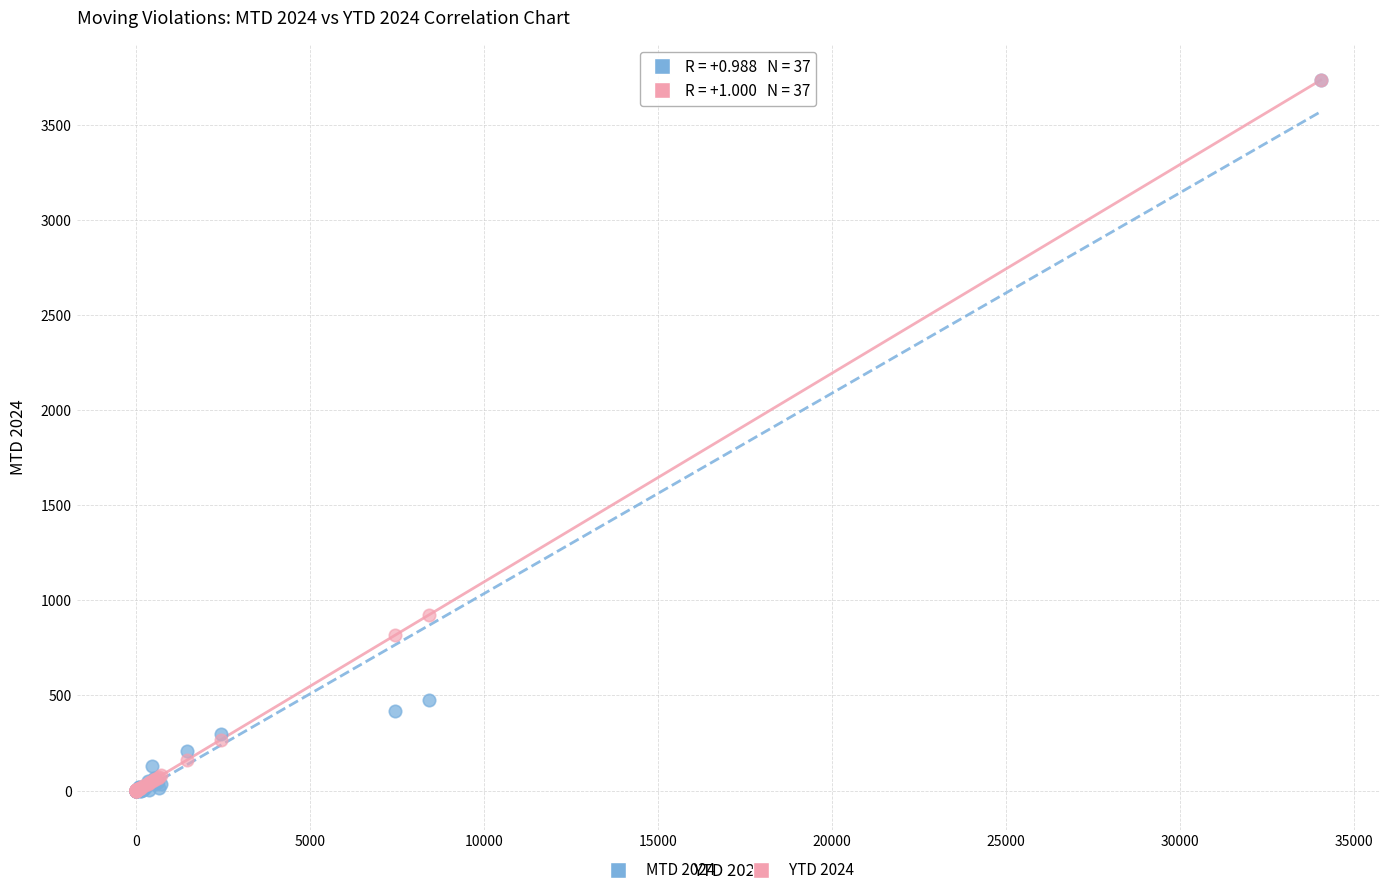

Across all series, what Y value is closest to 1868?

925.5